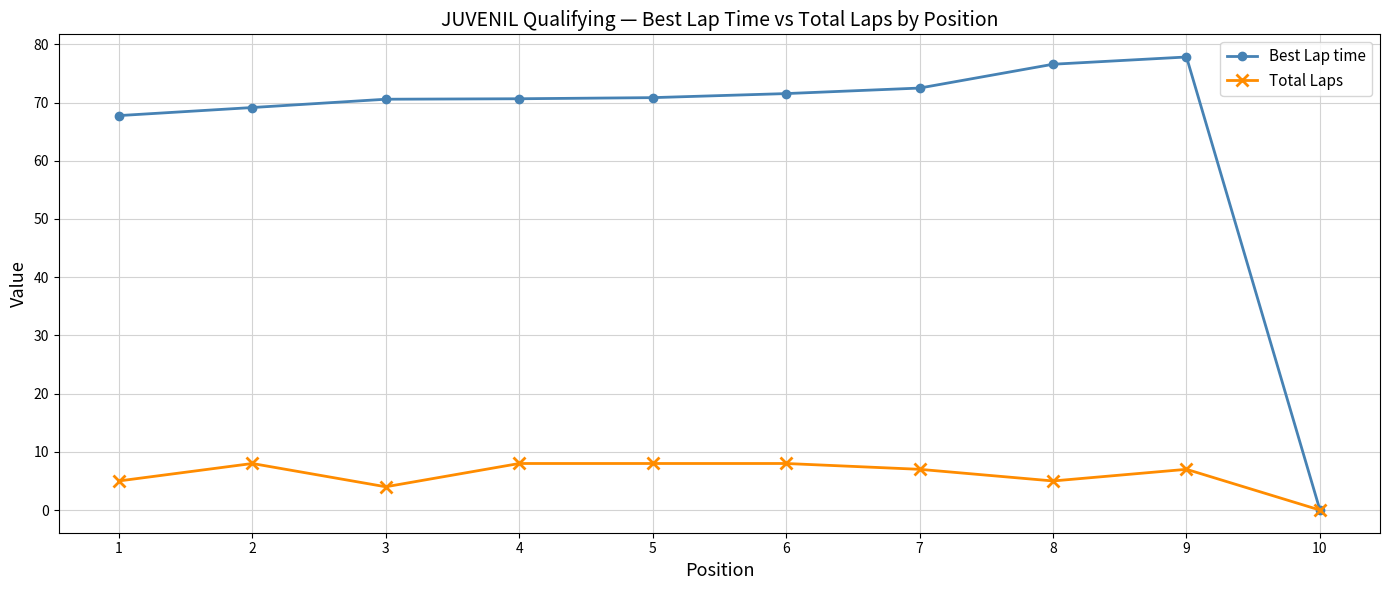

Where is the first local maximum for Total Laps?

2